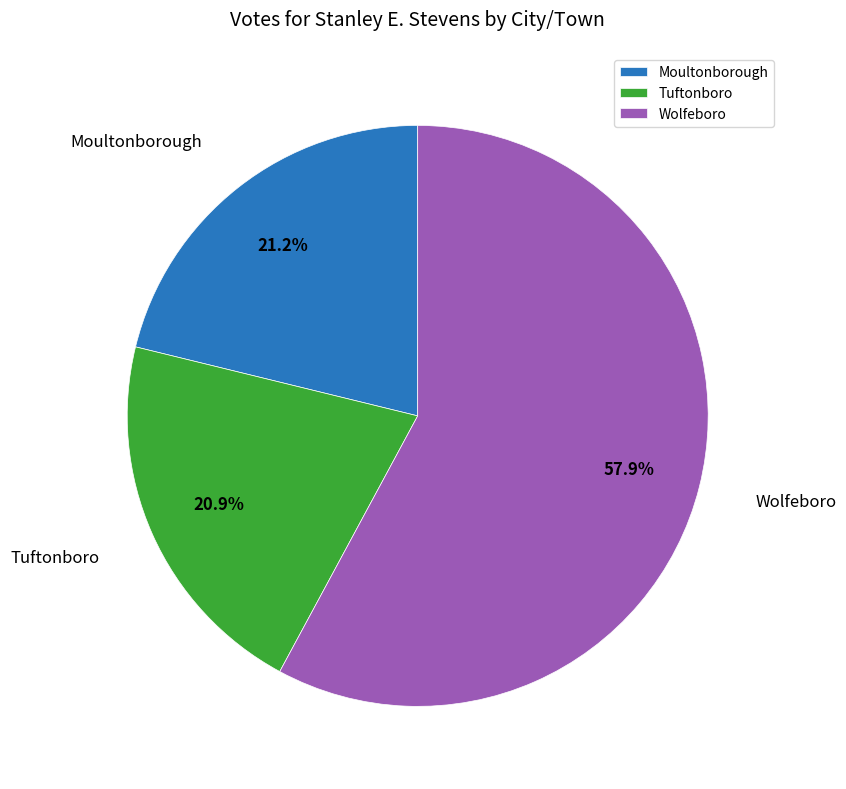

What percentage is the Wolfeboro slice, to the nearest percent?

58%